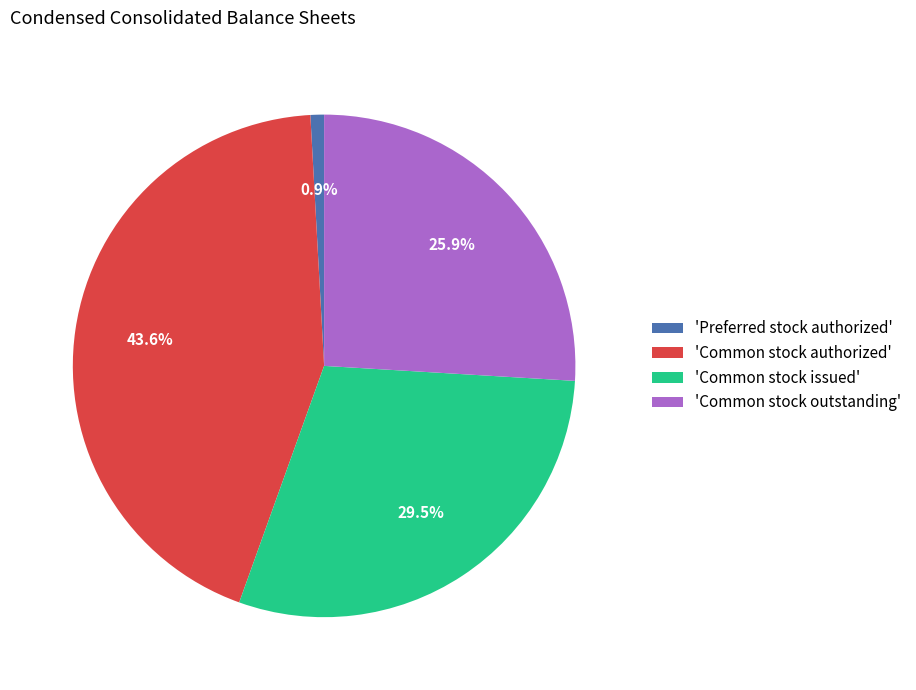

Combined, what portion of the pie is 'Common stock authorized' and 'Common stock outstanding'?

69.6%